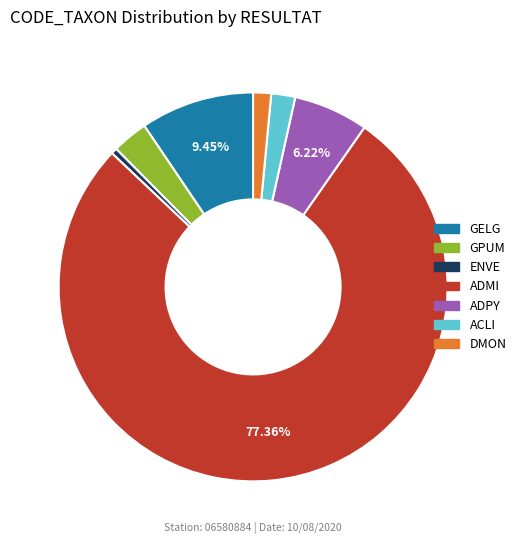

Which category accounts for the majority?

ADMI